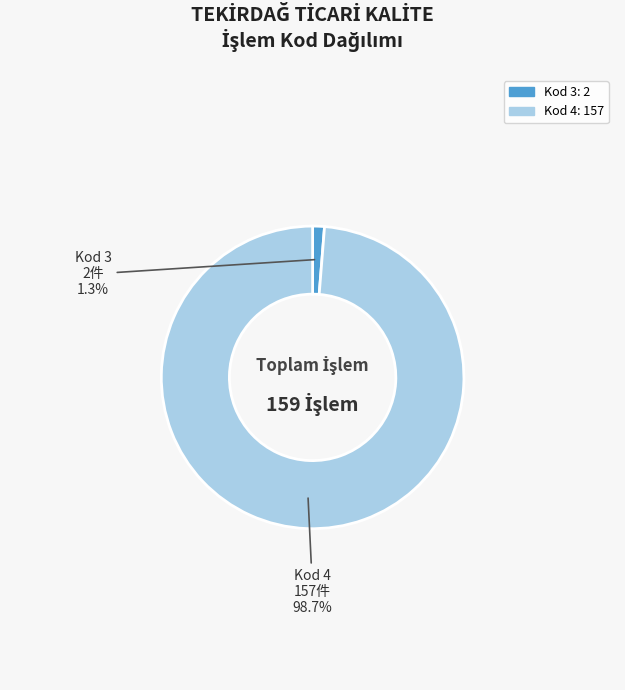

To the nearest percent, what is the average slice percentage?

50%